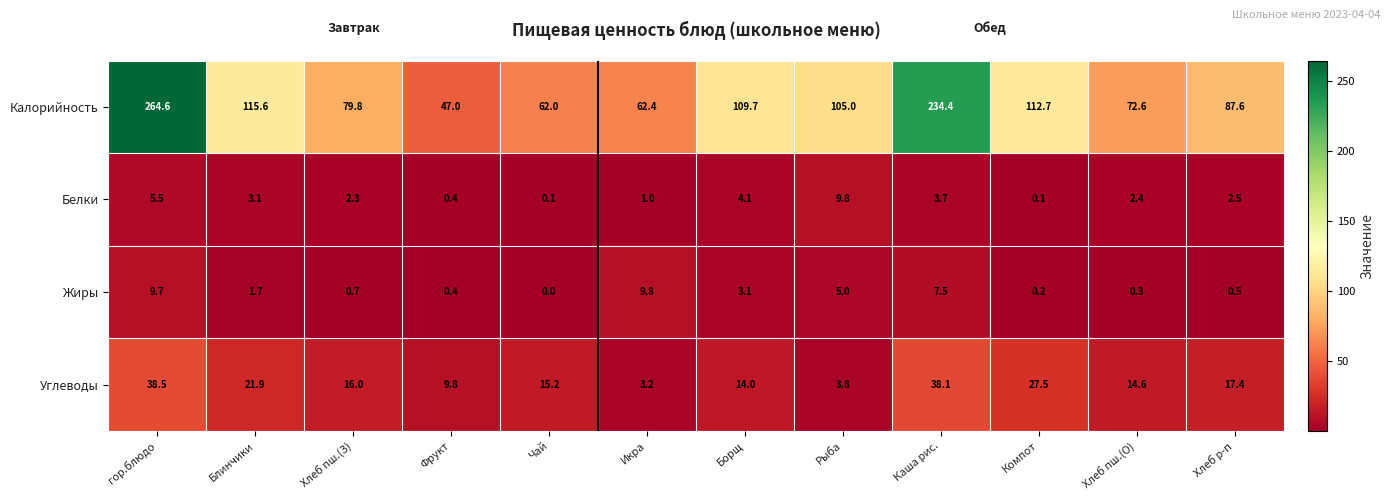

At which label does Жиры reach its peak?

Икра